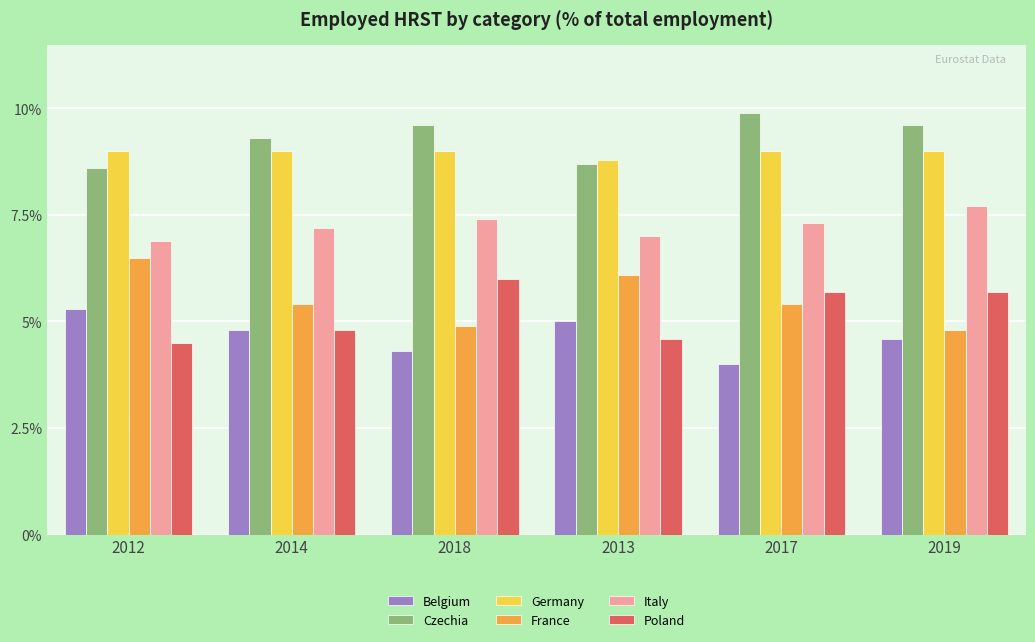

Are the bars horizontal?

No